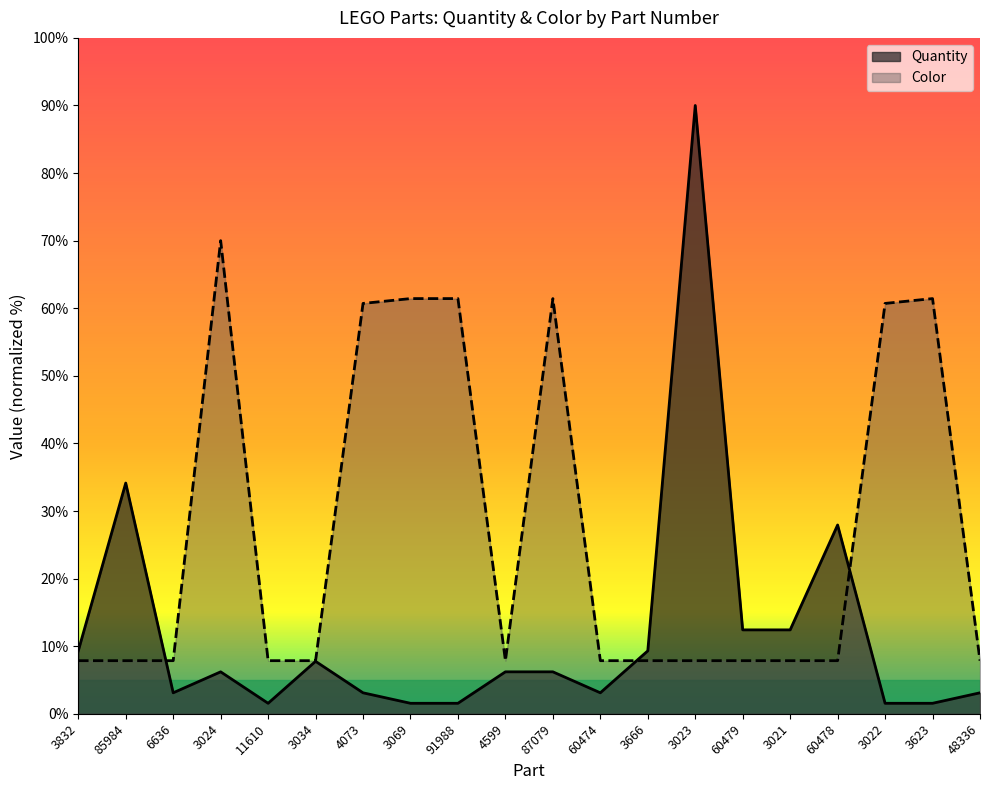

At which category does Quantity reach its first local valley?

6636